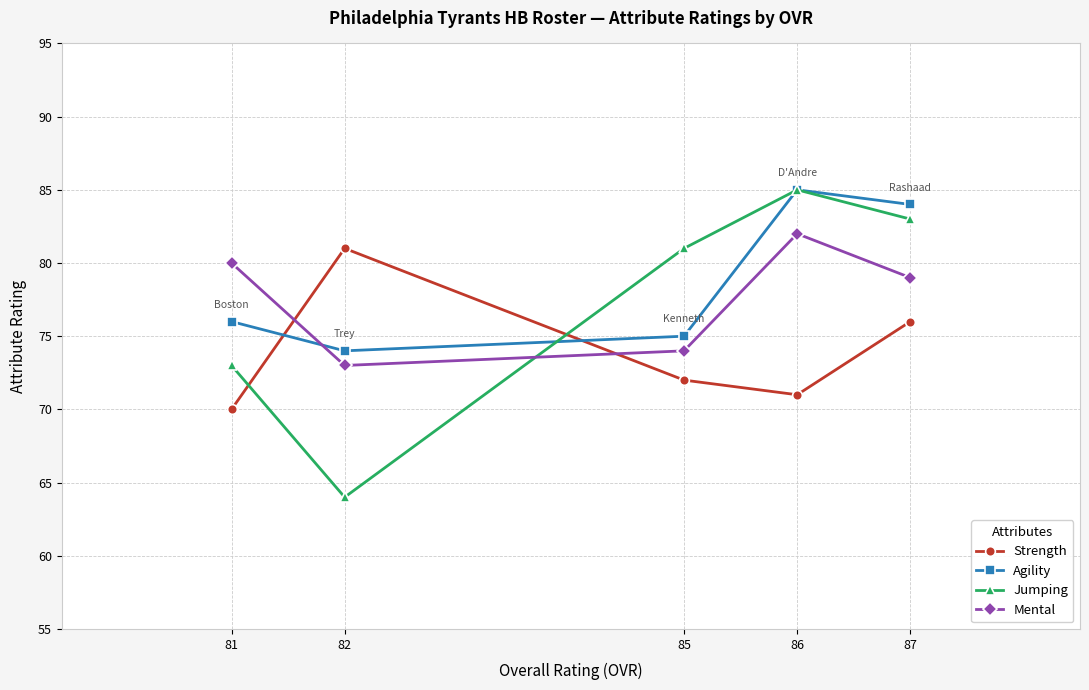

Count the number of categories in the chart.

5